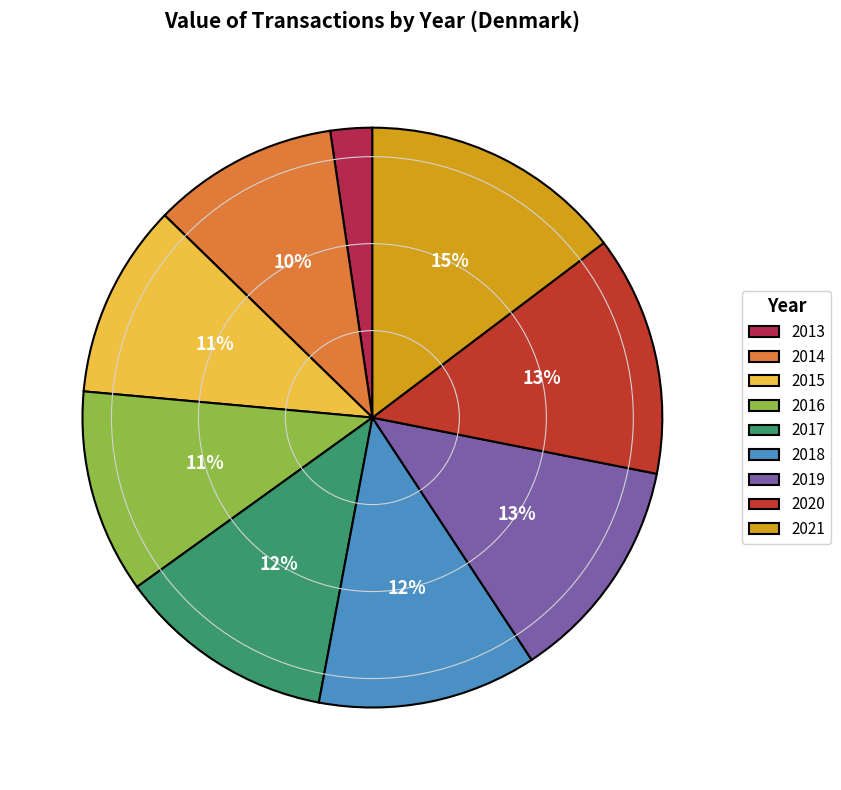

To the nearest percent, what is the difference between the 2016 and 2013 slice percentages?

9%